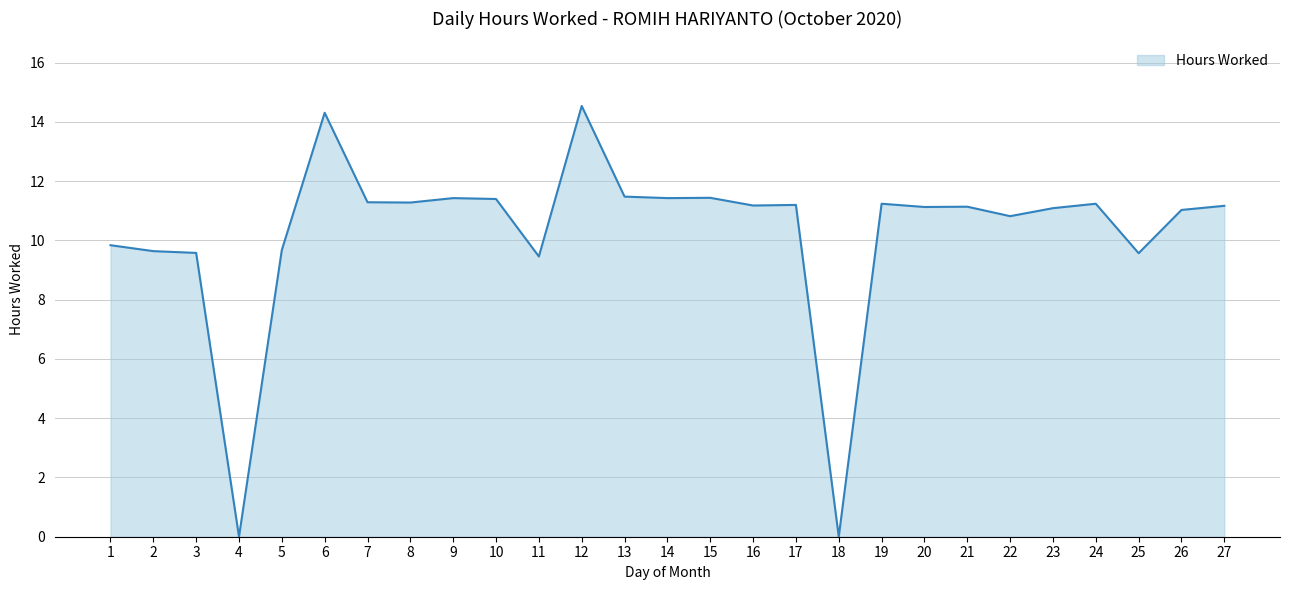

What is the difference between the maximum and minimum values?

14.5